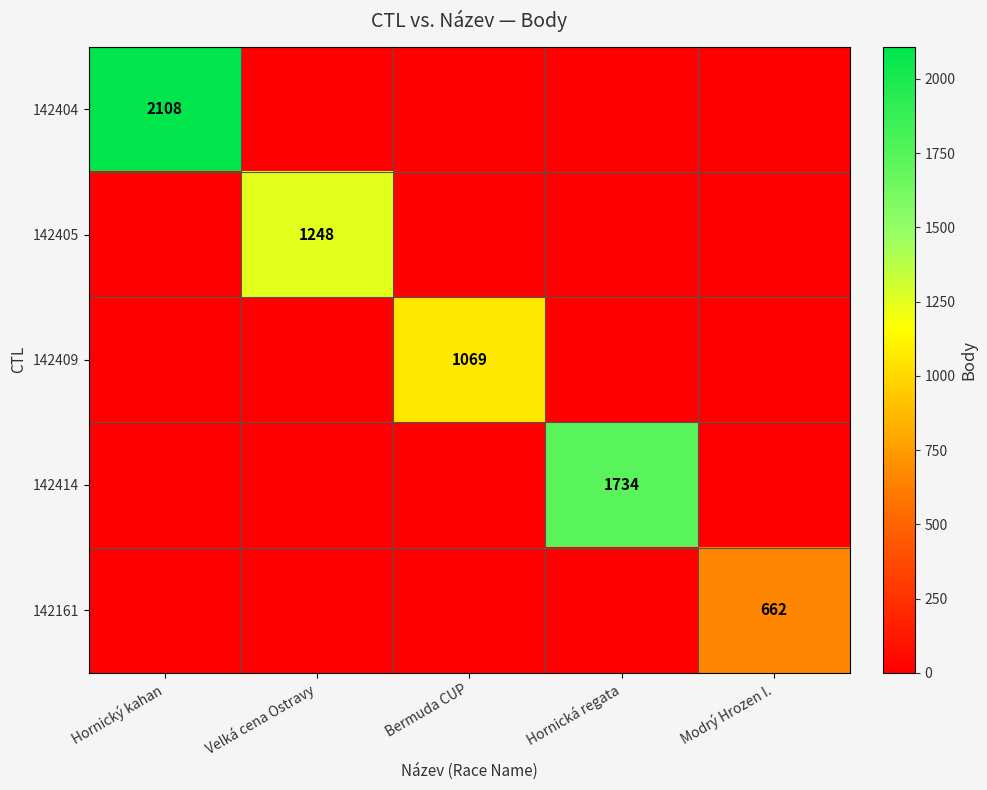

The 142409 series shows 443 at Bermuda CUP. True or false?

False